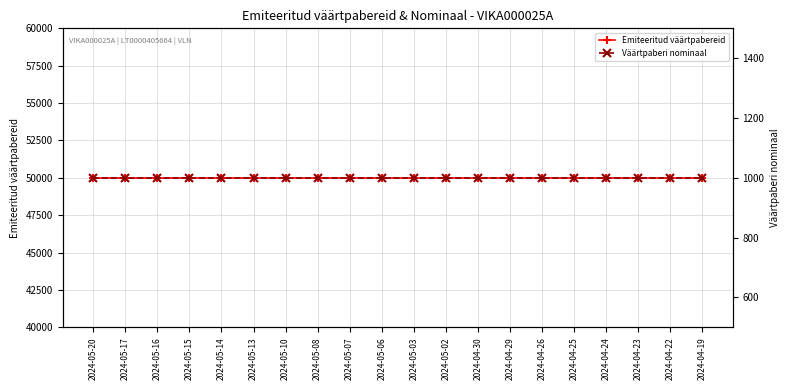

Which series has the widest spread of values?

Emiteeritud väärtpabereid